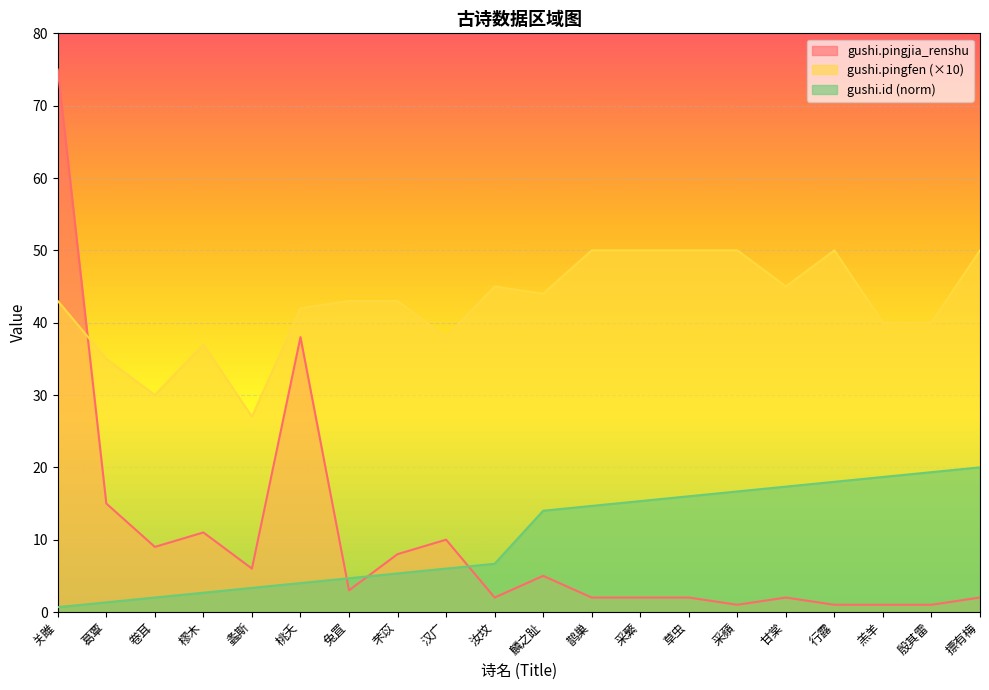

Reading right to left, extract all data points from this chart.

gushi.pingjia_renshu: 摽有梅=2.0	殷其雷=1.0	羔羊=1.0	行露=1.0	甘棠=2.0	采蘋=1.0	草虫=2.0	采蘩=2.0	鹊巢=2.0	麟之趾=5.0	汝坟=2.0	汉广=10.0	芣苡=8.0	兔罝=3.0	桃夭=38.0	螽斯=6.0	樛木=11.0	卷耳=9.0	葛覃=15.0	关雎=75.0
gushi.pingfen: 摽有梅=50.0	殷其雷=40.0	羔羊=40.0	行露=50.0	甘棠=45.0	采蘋=50.0	草虫=50.0	采蘩=50.0	鹊巢=50.0	麟之趾=44.0	汝坟=45.0	汉广=38.0	芣苡=43.0	兔罝=43.0	桃夭=42.0	螽斯=27.0	樛木=37.0	卷耳=30.0	葛覃=35.0	关雎=43.0
gushi.id: 摽有梅=20.0	殷其雷=19.3	羔羊=18.7	行露=18.0	甘棠=17.3	采蘋=16.7	草虫=16.0	采蘩=15.3	鹊巢=14.7	麟之趾=14.0	汝坟=6.7	汉广=6.0	芣苡=5.3	兔罝=4.7	桃夭=4.0	螽斯=3.3	樛木=2.7	卷耳=2.0	葛覃=1.3	关雎=0.7